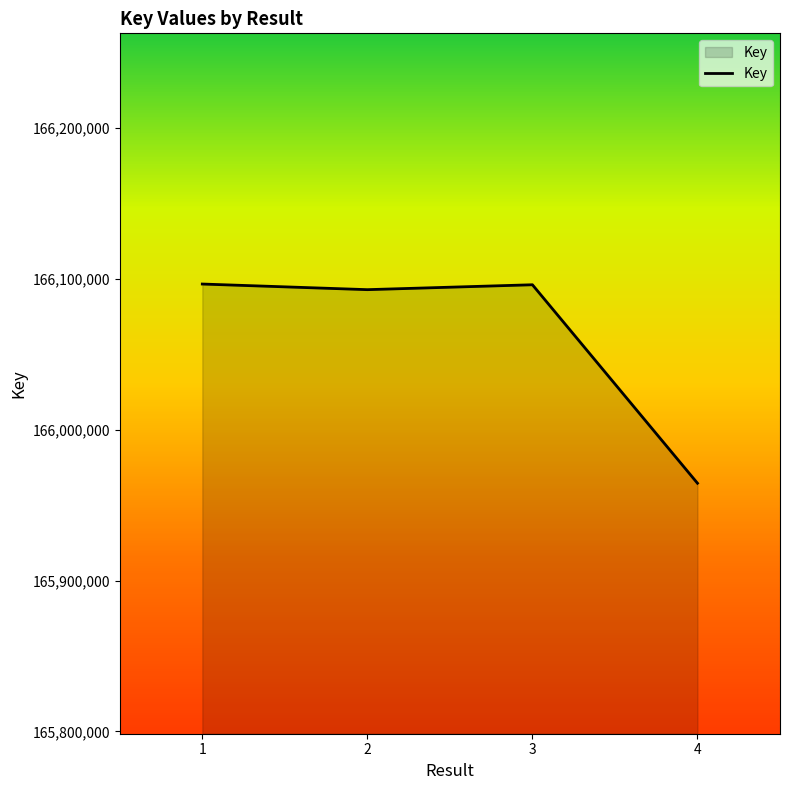

What is the difference between the second highest and minimum values?

131484